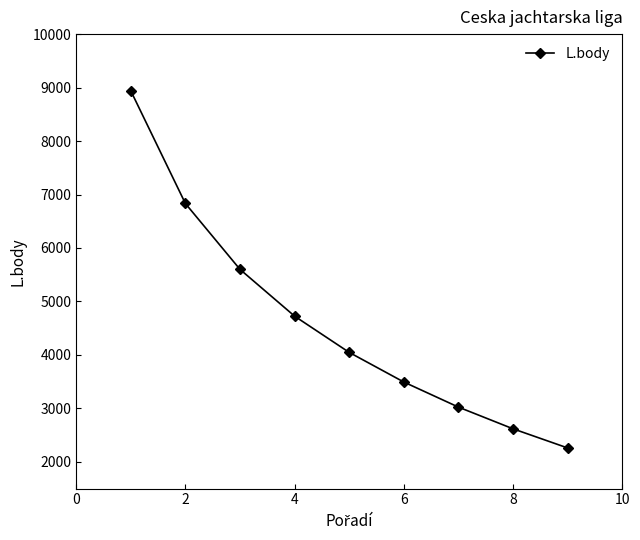

What is the minimum value shown in the chart?

2260